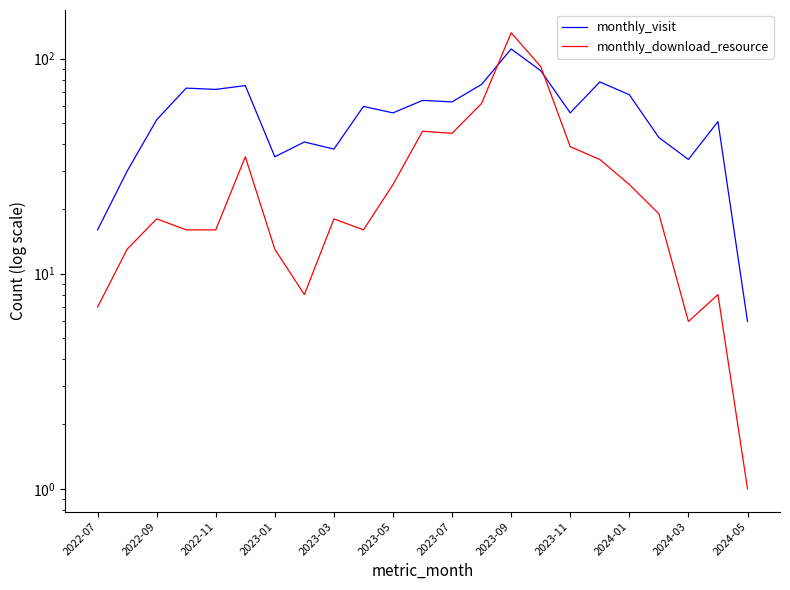

What is the difference between the second highest and minimum values in the monthly_visit series?

82